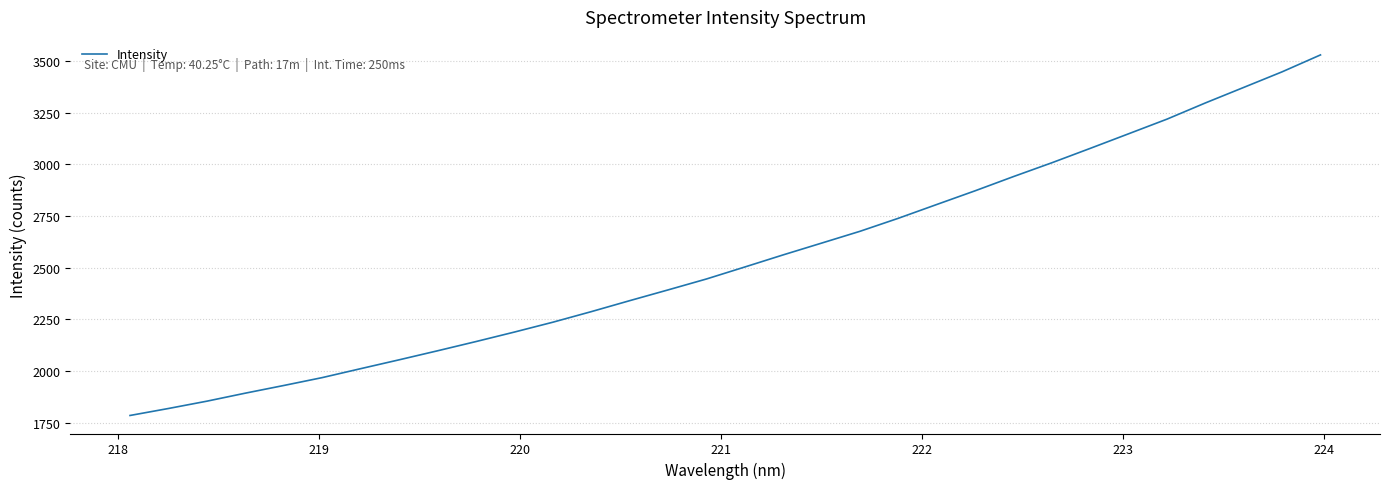

What is the greatest value displayed?

3528.7